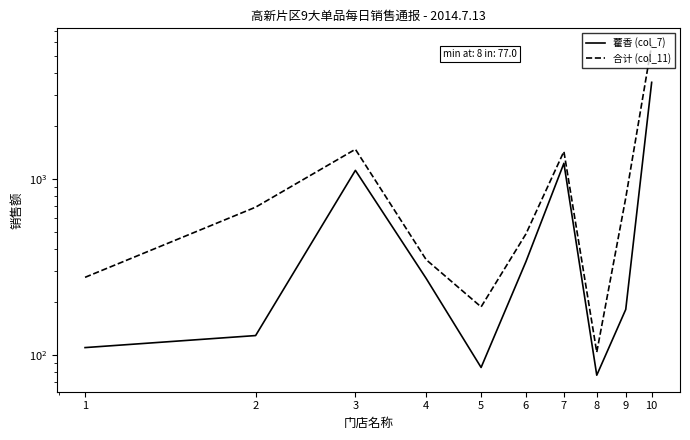

Reading left to right, extract all data points from this chart.

藿香 (col_7): 110.5	129.3	1123.2	273.0	85.2	340.6	1232.0	77.0	182.0	3552.8
合计 (col_11): 277.1	693.8	1479.8	349.0	188.2	489.2	1438.0	104.0	783.0	5802.1